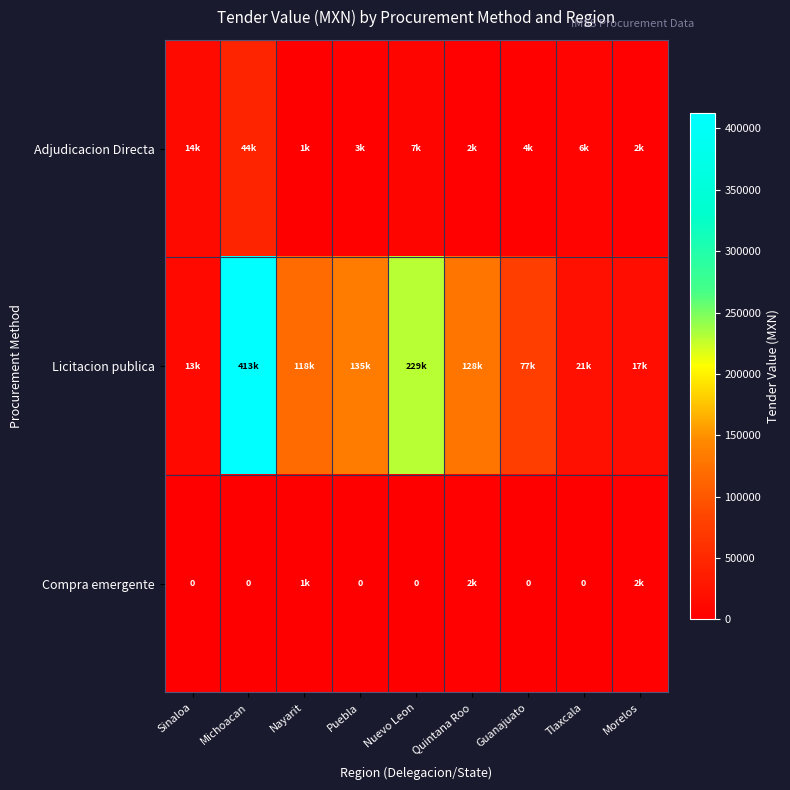

What is the greatest value displayed?

412566.2